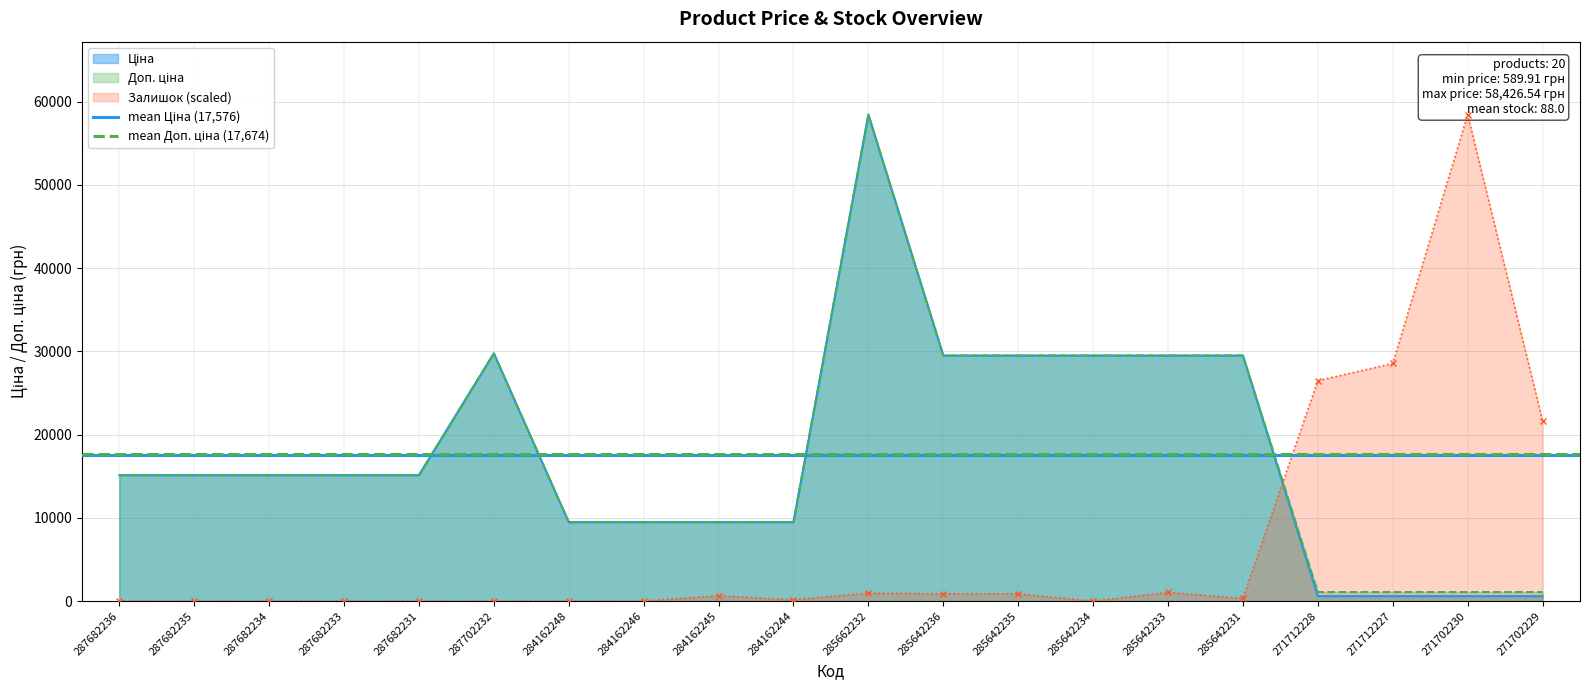

What is the spread (max minus min) of values at 287682236?

98.3